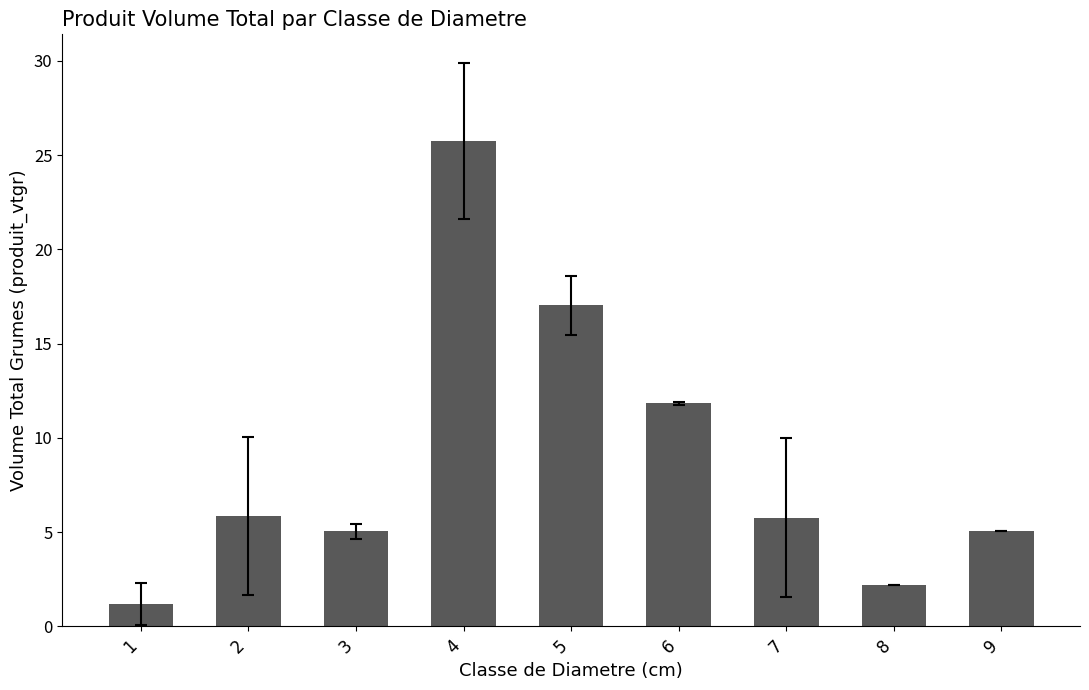

Does the chart contain any negative values?

No